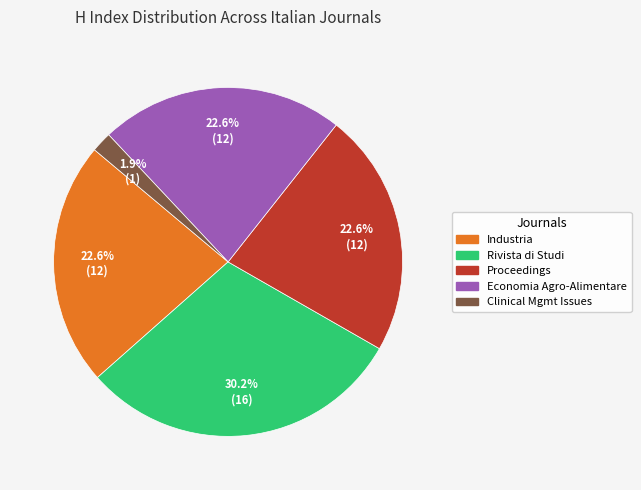

Is there a majority slice in this chart?

No